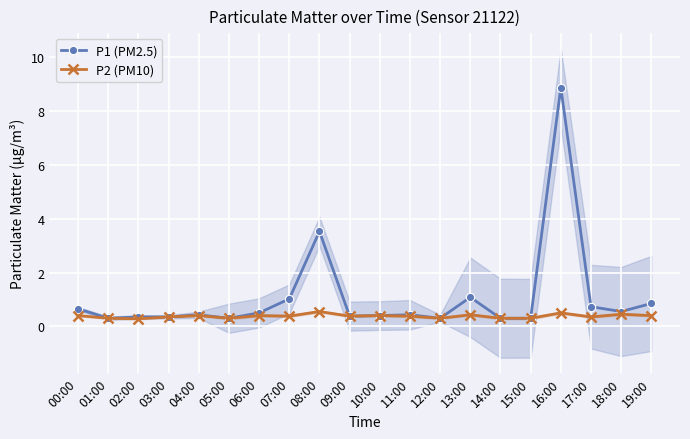

True or false: P1 (PM2.5) has a value of 0.3 at 05:00.

True